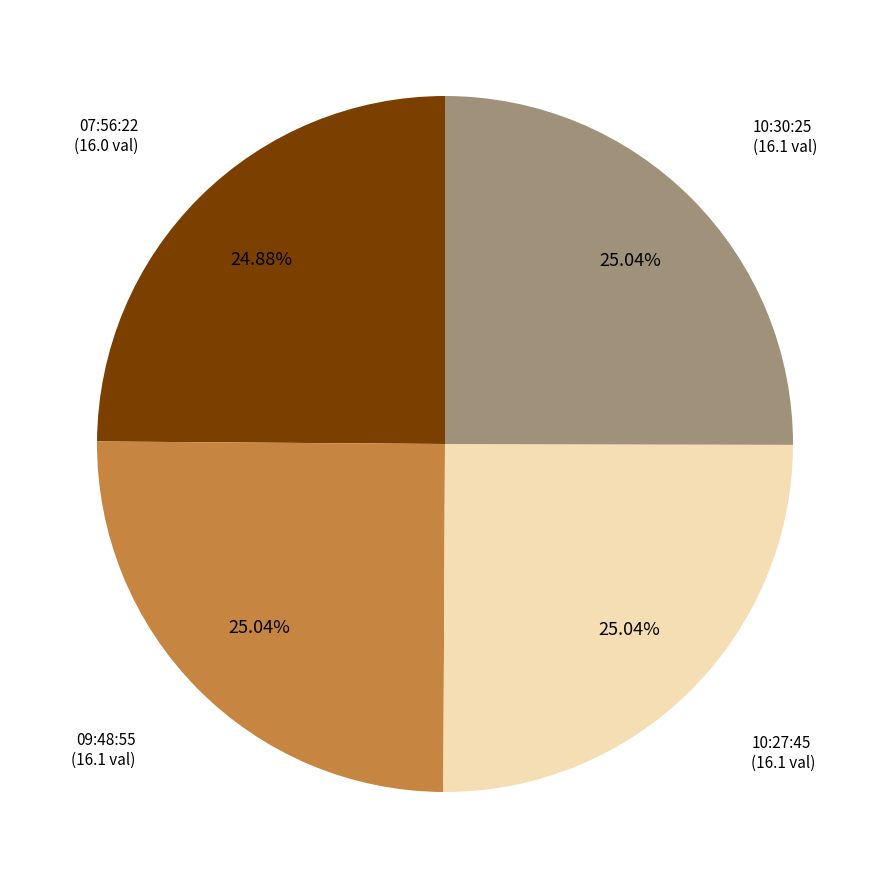

Does any single category account for the majority?

No